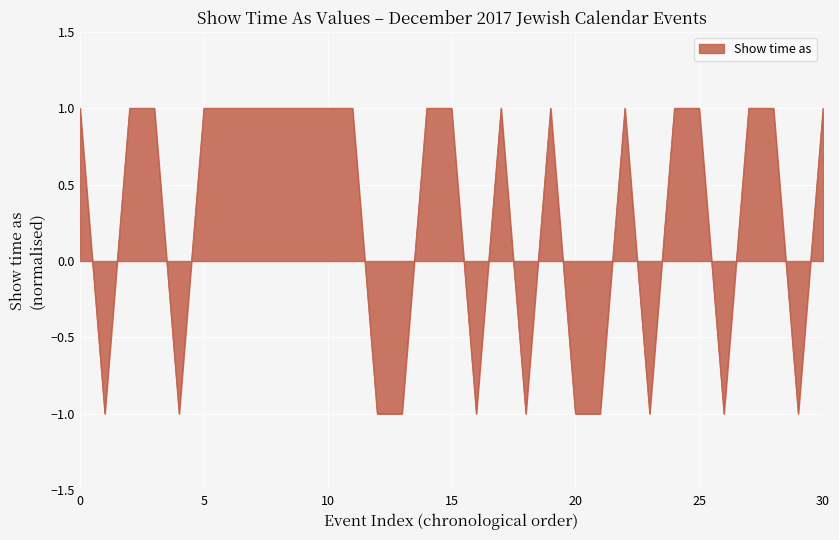

The value at 30 is 1. True or false?

True